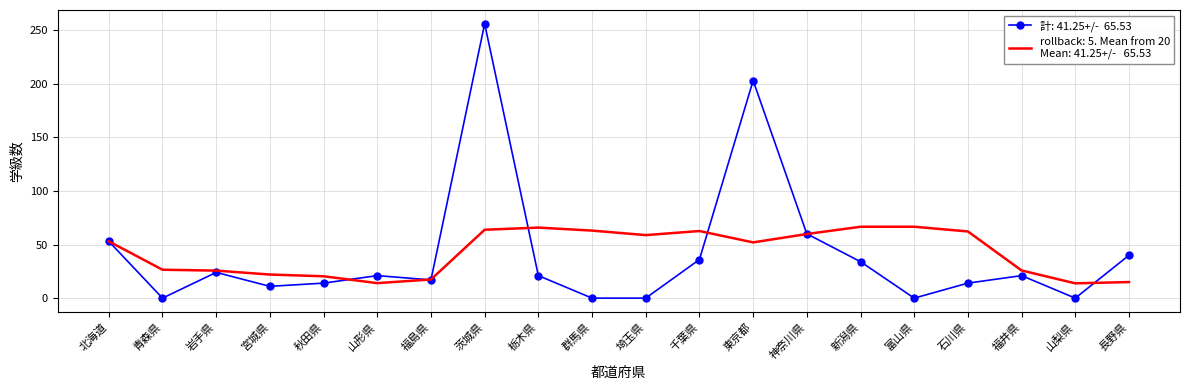

What is the difference between the highest and lowest values at 埼玉県?

58.8